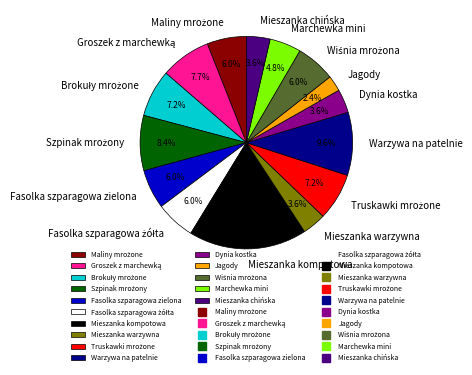

Approximately how many times larger is the value at Dynia kostka compared to Mieszanka warzywna?

1.0